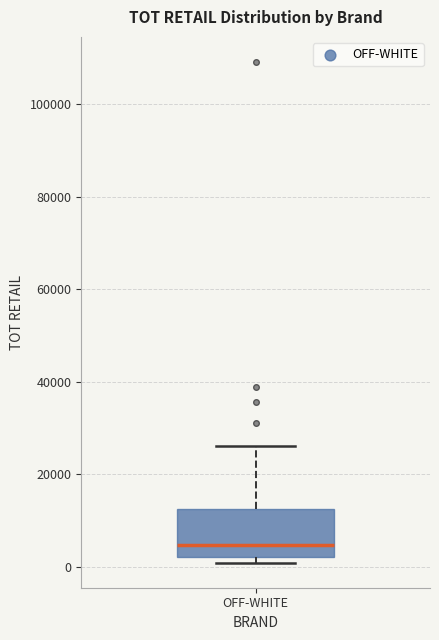

Read this box plot against the y-axis: the position of the median line, the range covered by the box, and the ends of both whiskers. The values are not printed on the chart, so give them approximately, as read against the axis.

median 4000, box 2000 to 12000, whiskers 0 to 26000